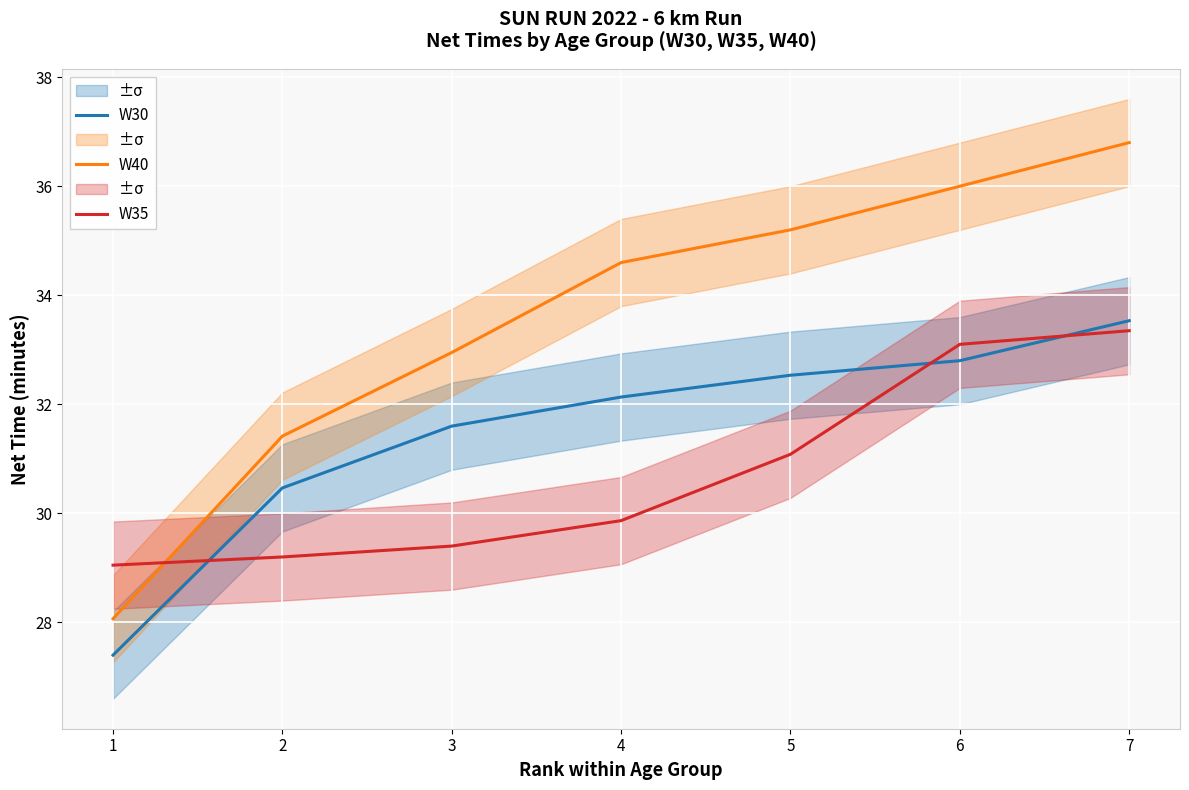

What is the sum of the W35 values at 7 and 5?

64.4